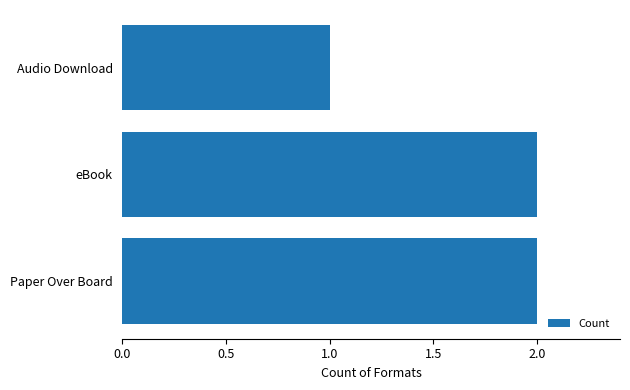

What is the sum of the values at Audio Download and Paper Over Board?

3